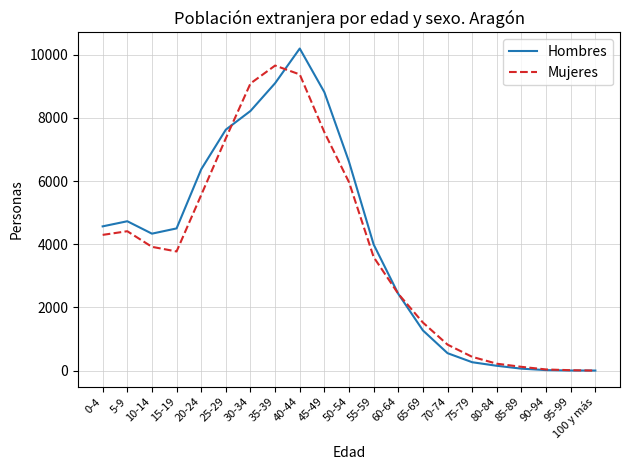

What is the difference between the second highest and minimum values in the Mujeres series?

9378